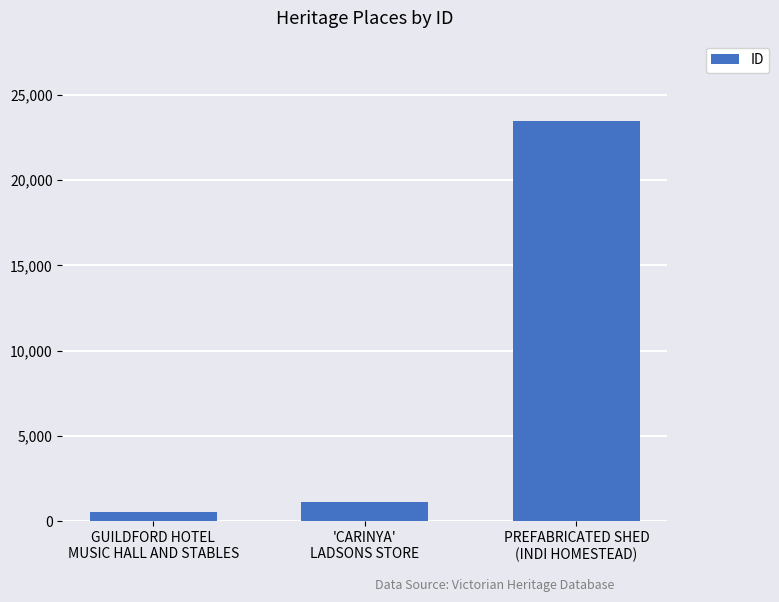

How many data points are less than 1149?

1